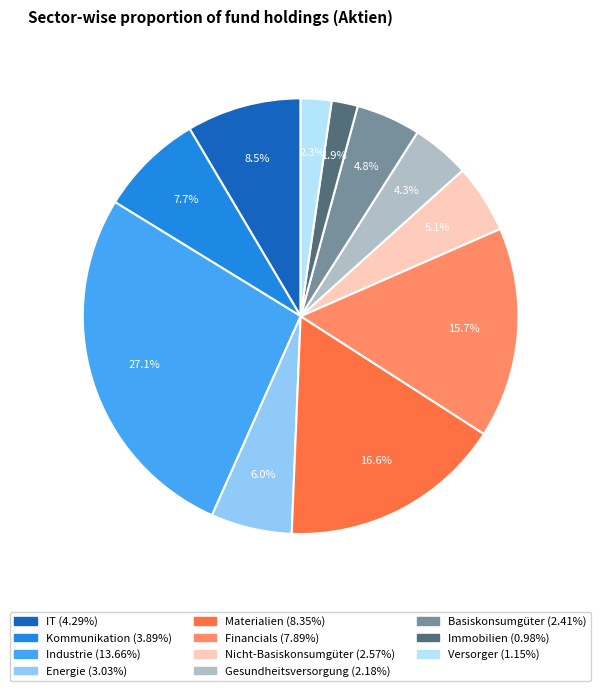

Is there any slice that represents more than half of the pie?

No